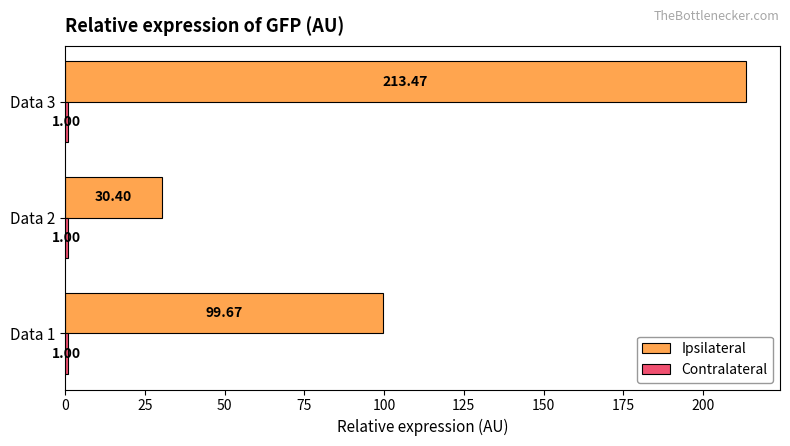

Between Data 2 and Data 3, which series saw the biggest shift?

Ipsilateral